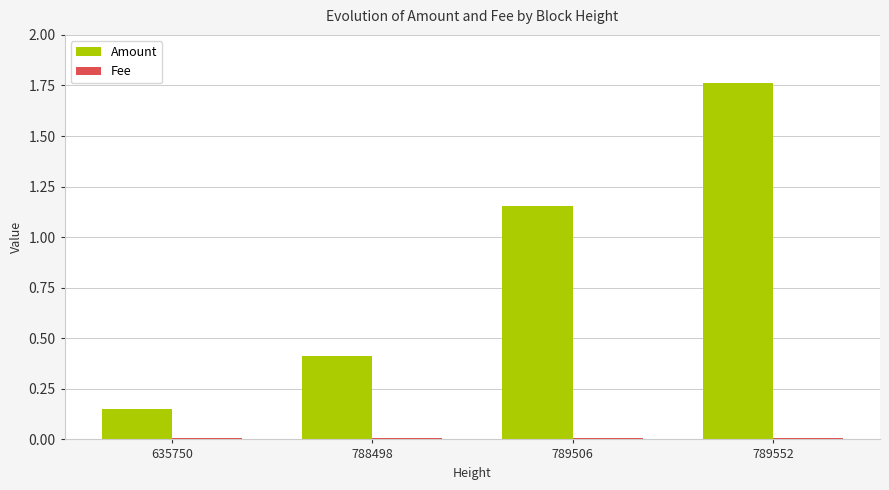

List the labels in order of Amount value, smallest first.

635750, 788498, 789506, 789552